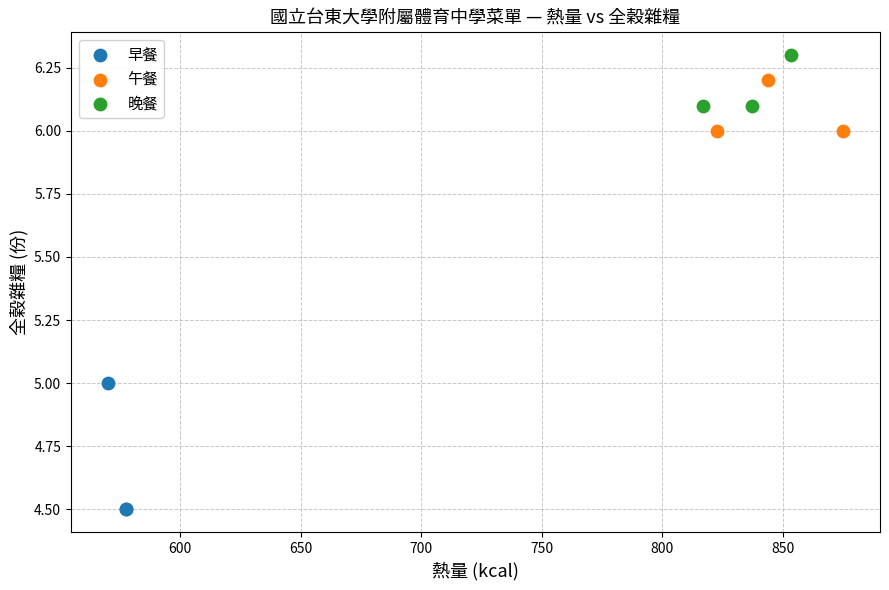

Which series contains the lowest Y value?

早餐